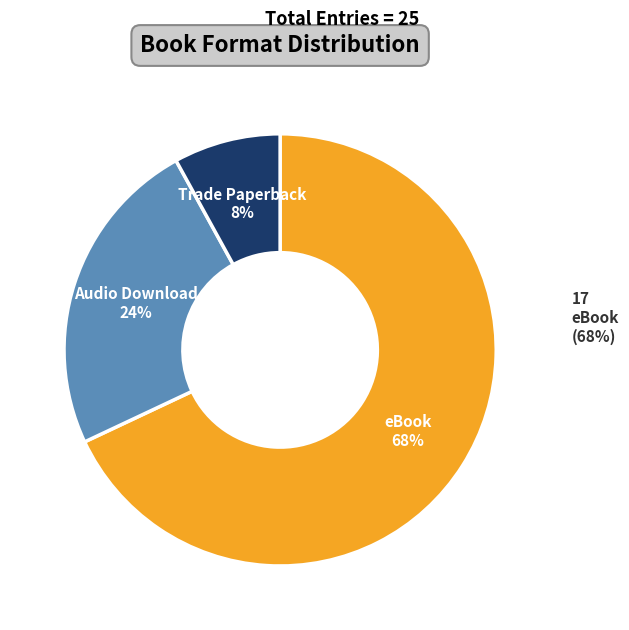

What is the ratio of the value at Audio Download to the value at eBook?

0.4